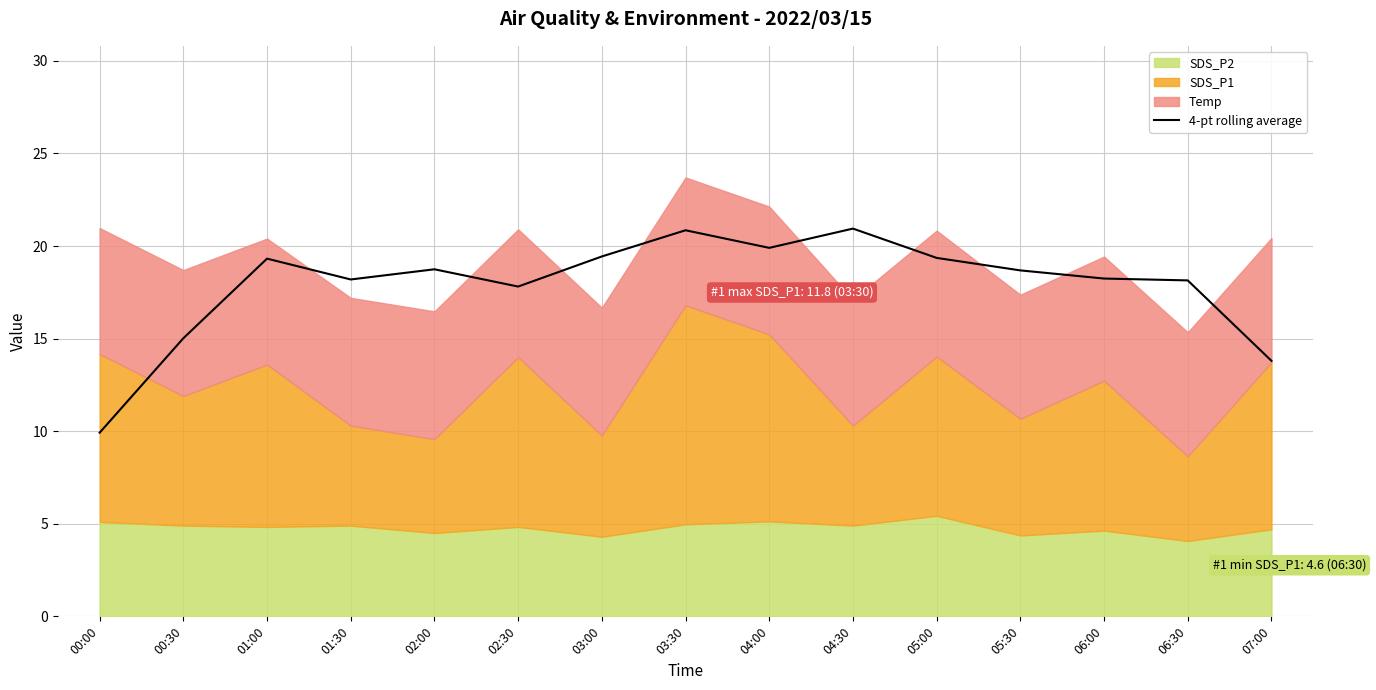

The value of 4-pt rolling average at 03:00 is 32.3. True or false?

False